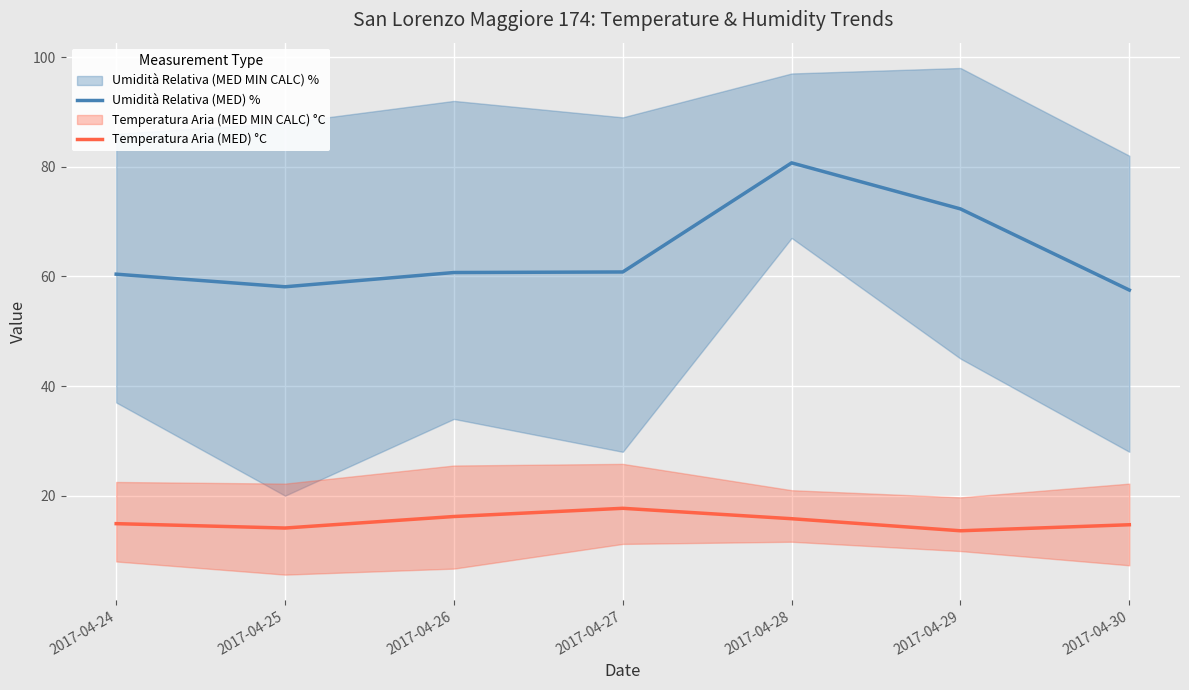

Reading left to right, transcribe all the data shown in this chart.

Umidità Relativa (MED) %: 60.4	58.1	60.7	60.8	80.7	72.3	57.5
Temperatura Aria (MED) °C: 14.9	14.1	16.2	17.7	15.8	13.6	14.7